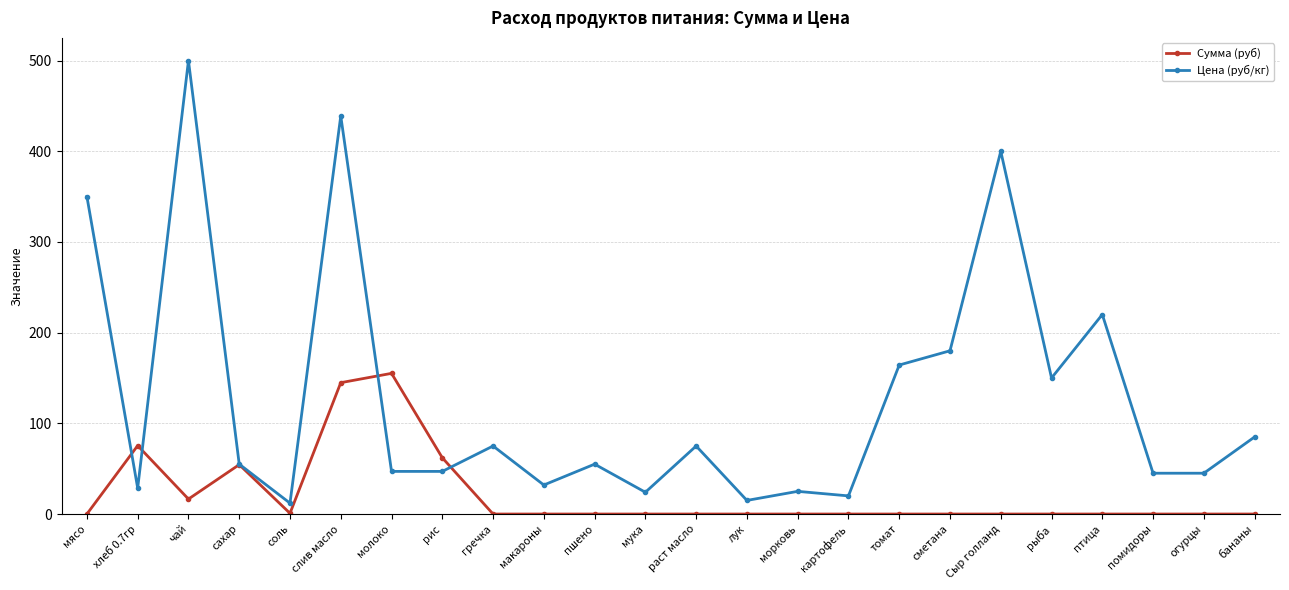

True or false: Цена (руб/кг) and Сумма (руб) cross at least once.

True